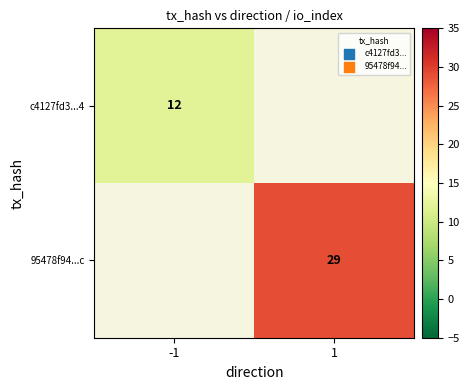

How many series are shown in this chart?

2